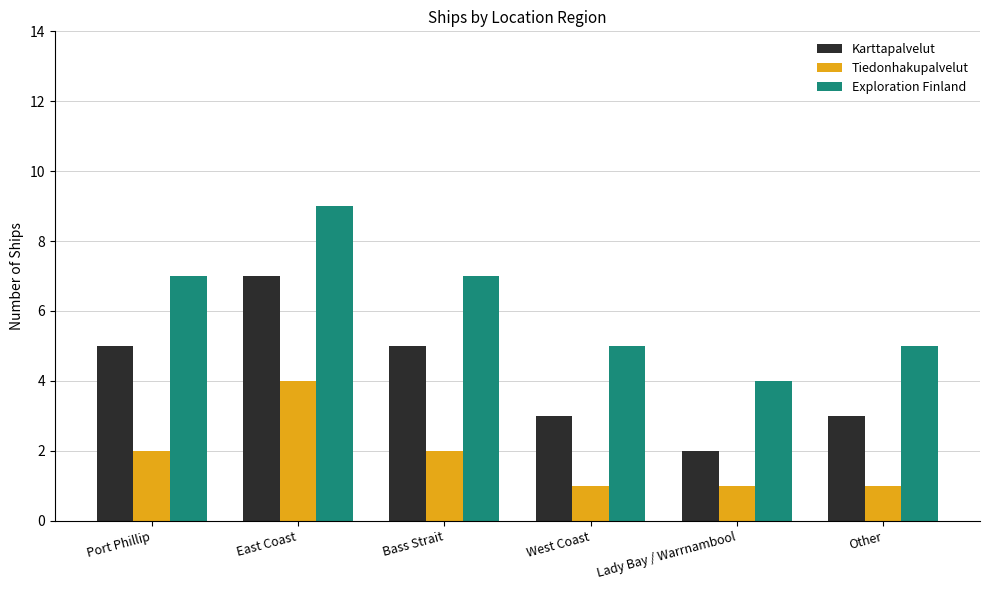

How many bars are there in each group?

3